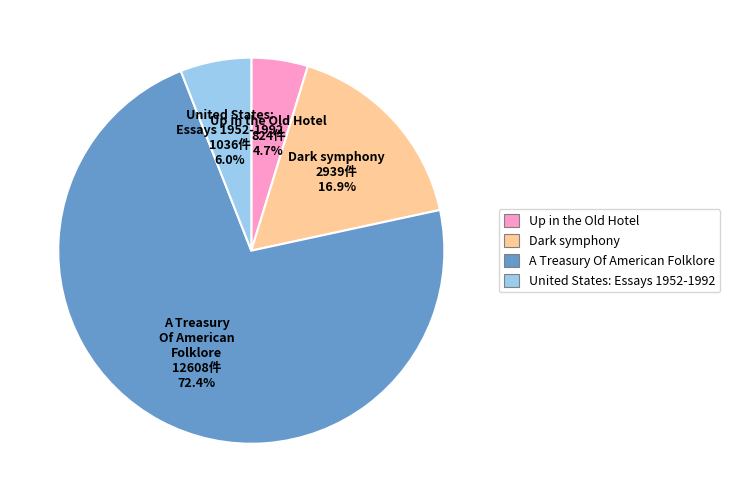

Do Dark symphony and Up in the Old Hotel together represent more than half of the pie?

No